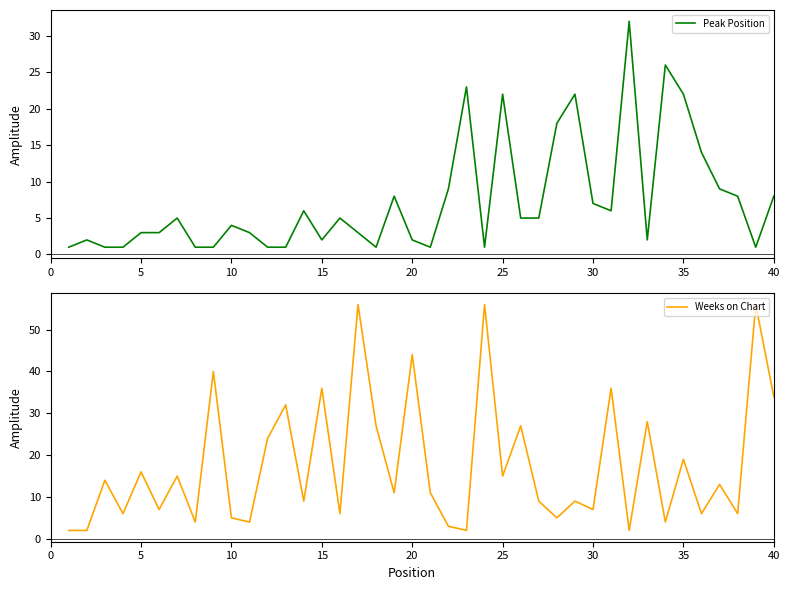

What is the highest value of the Peak Position series?

32